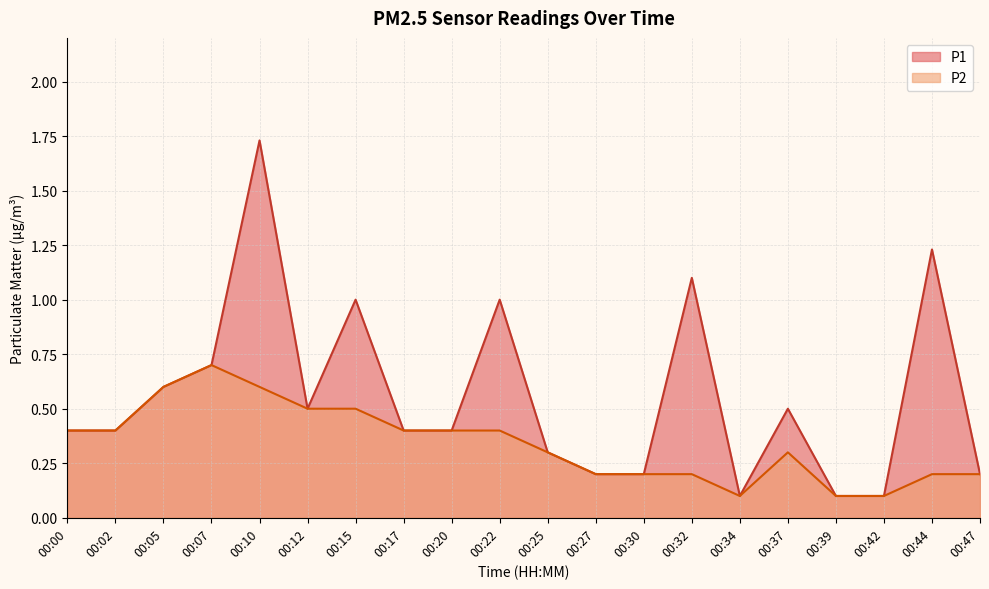

Reading left to right, transcribe all the data shown in this chart.

P1: 0.4	0.4	0.6	0.7	1.7	0.5	1.0	0.4	0.4	1.0	0.3	0.2	0.2	1.1	0.1	0.5	0.1	0.1	1.2	0.2
P2: 0.4	0.4	0.6	0.7	0.6	0.5	0.5	0.4	0.4	0.4	0.3	0.2	0.2	0.2	0.1	0.3	0.1	0.1	0.2	0.2